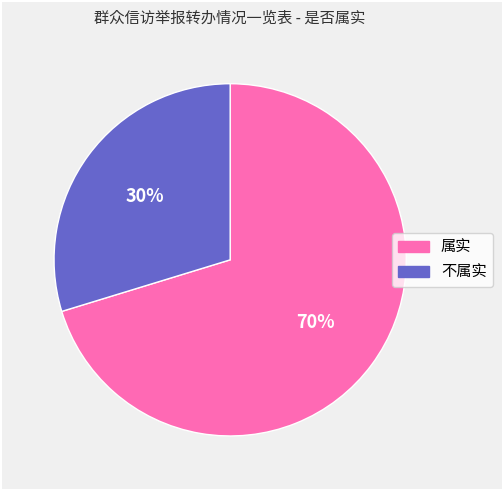

To the nearest percent, what is the average slice percentage?

50%